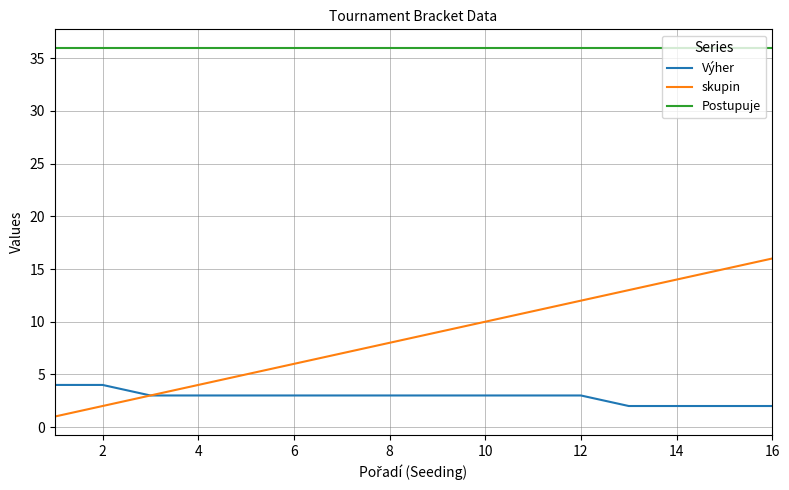

True or false: skupin and Postupuje cross at least once.

False